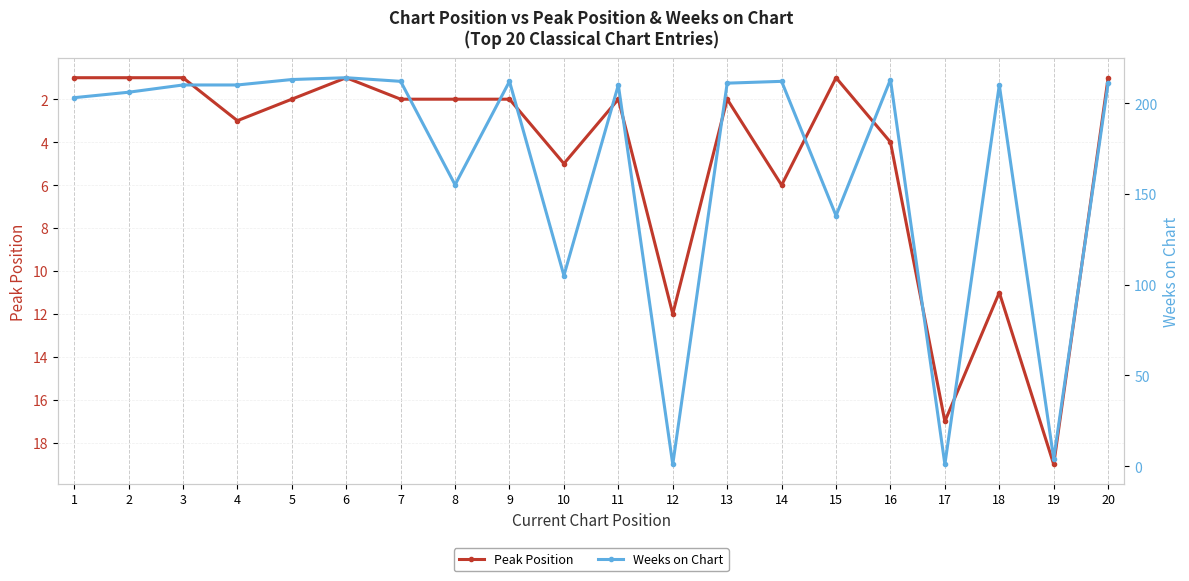

What is the difference between the Weeks on Chart values at 2 and 6?

8